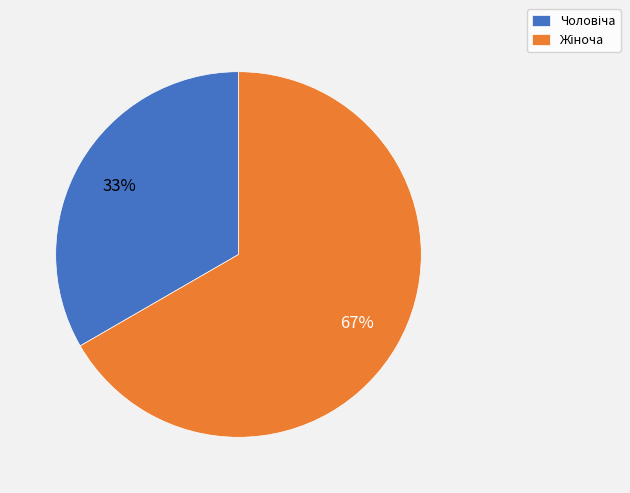

How many slices are in this pie chart?

2